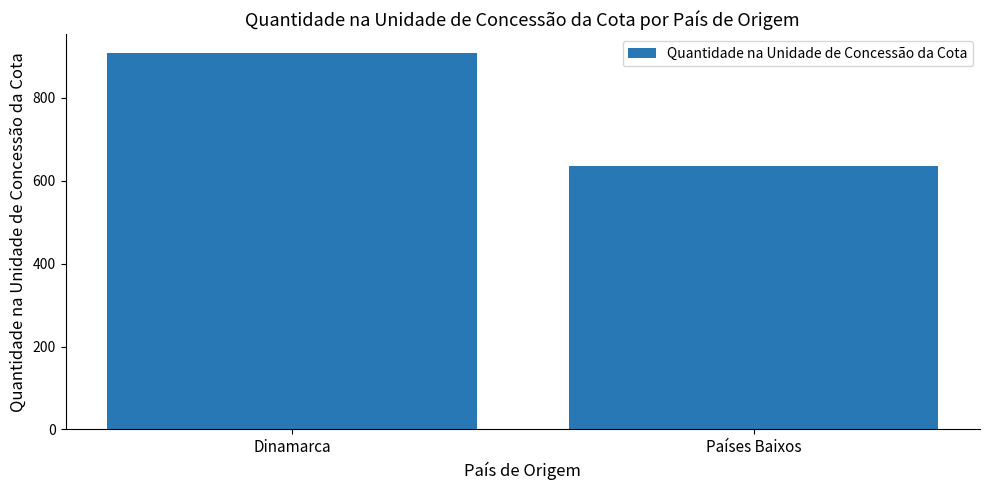

Reading left to right, transcribe all the data shown in this chart.

Dinamarca=908.1	Países Baixos=636.0